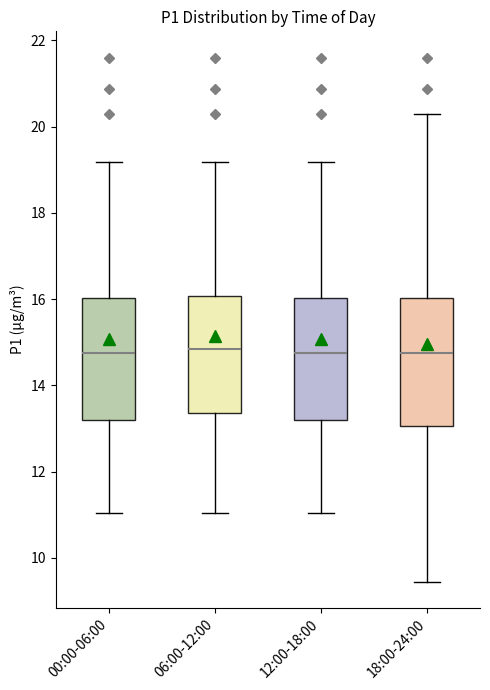

Where does the lower whisker of the box for 18:00-24:00 end on the y-axis? The values are not printed on the chart, so give them approximately, as read against the axis.

9.4